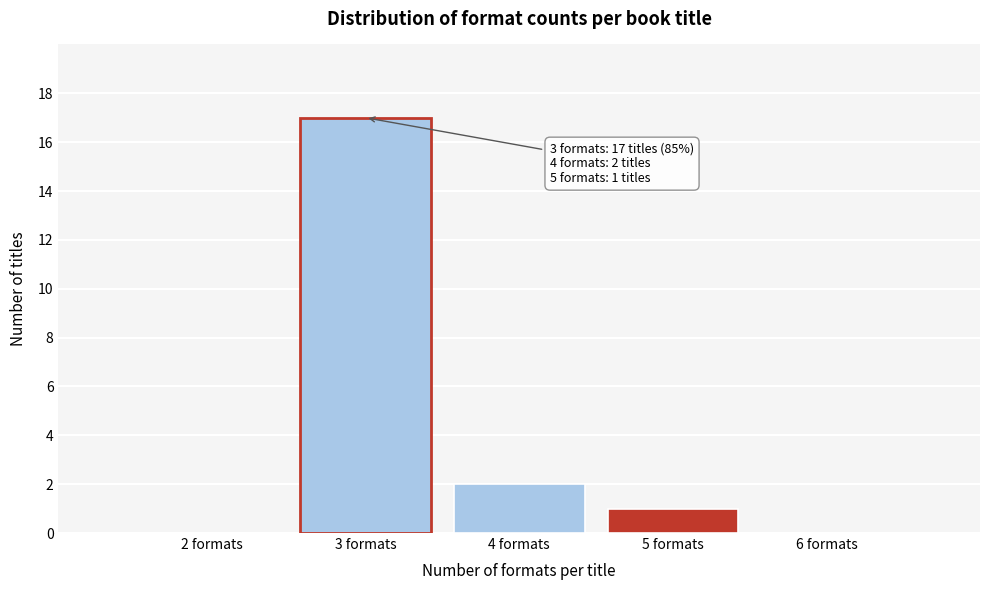

Over which range of the x-axis is the bar tallest?

2.5 to 3.5